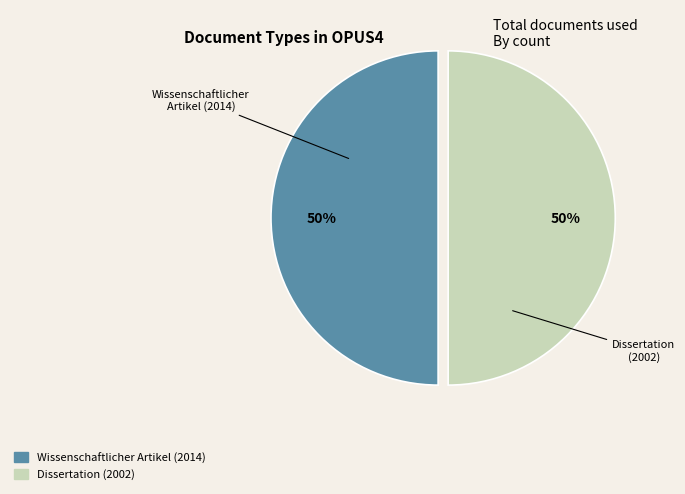

How many segments does this pie chart have?

2